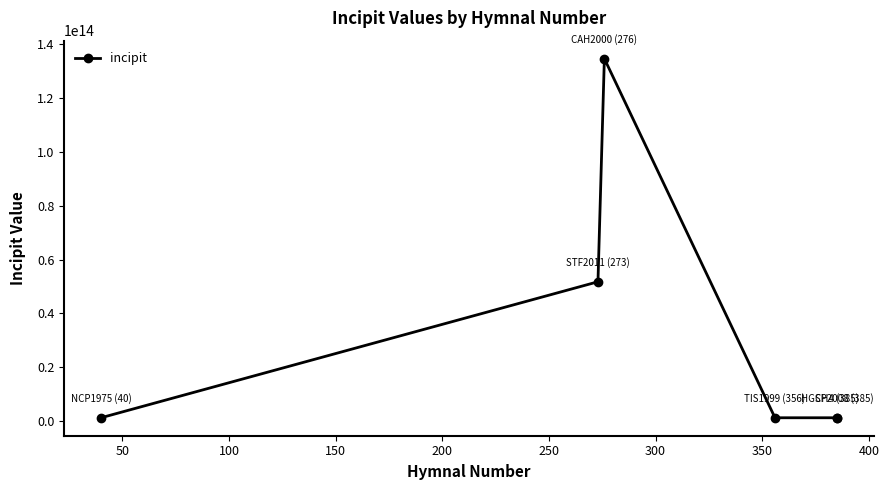

What is the difference between the second highest and minimum values?

50442019577557